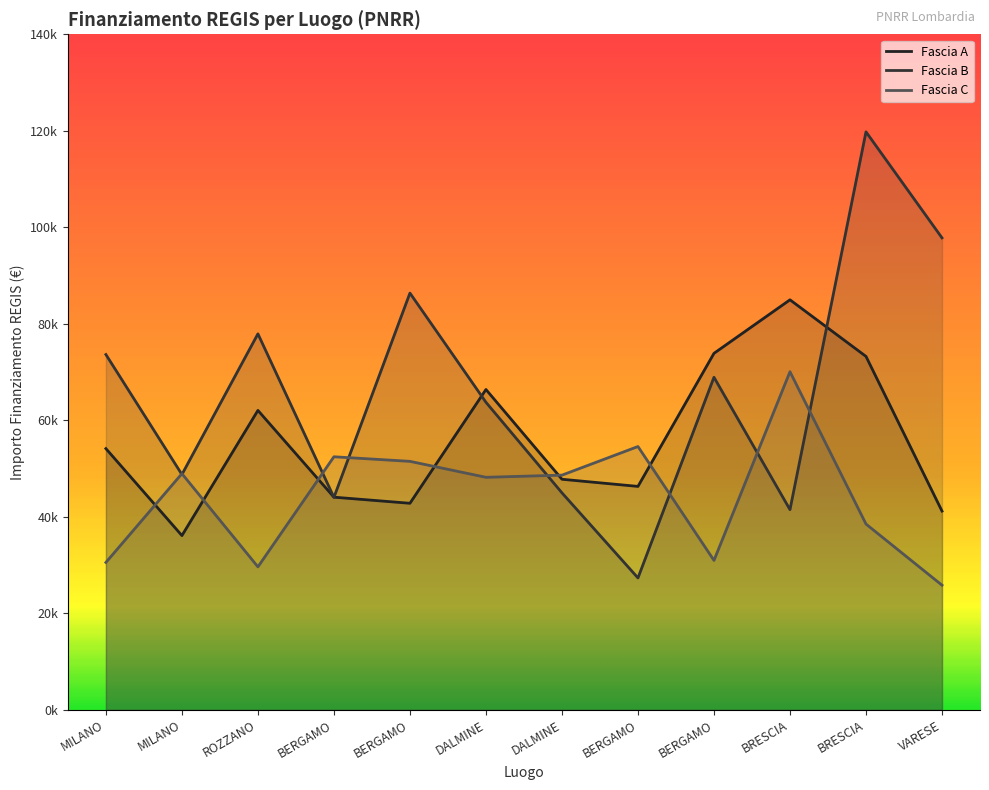

What is the total value across all series at BERGAMO?

140572.1